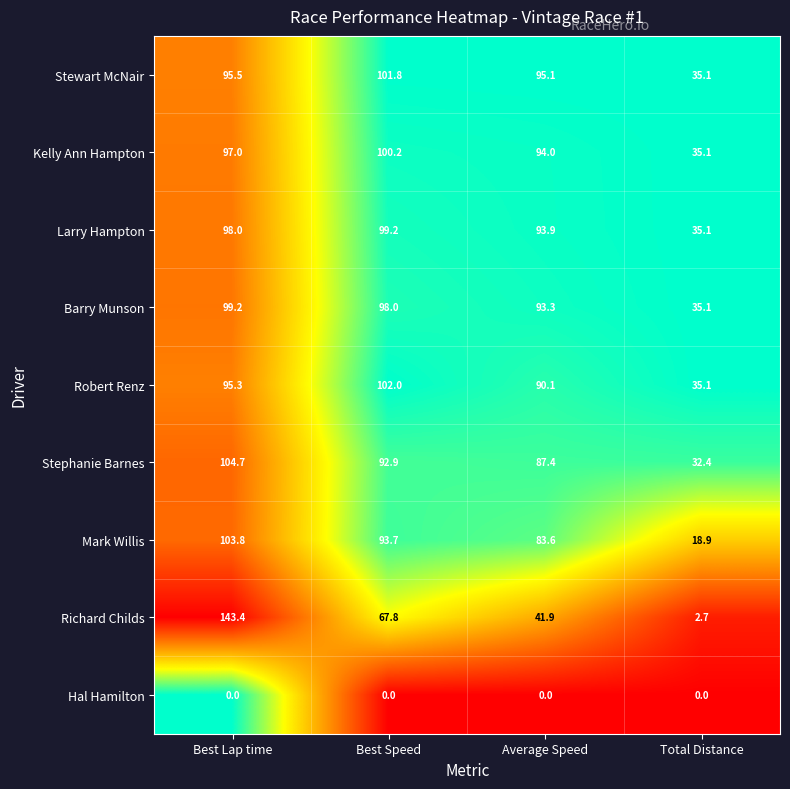

What is the sum of the Stewart McNair values at Best Lap time and Best Speed?

197.3